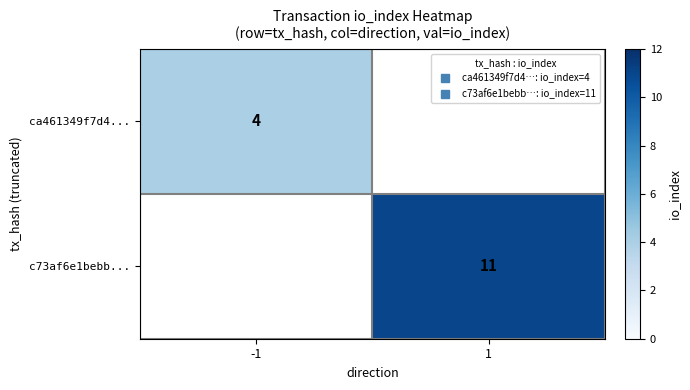

Which series has the widest spread of values?

ca461349f7d4...